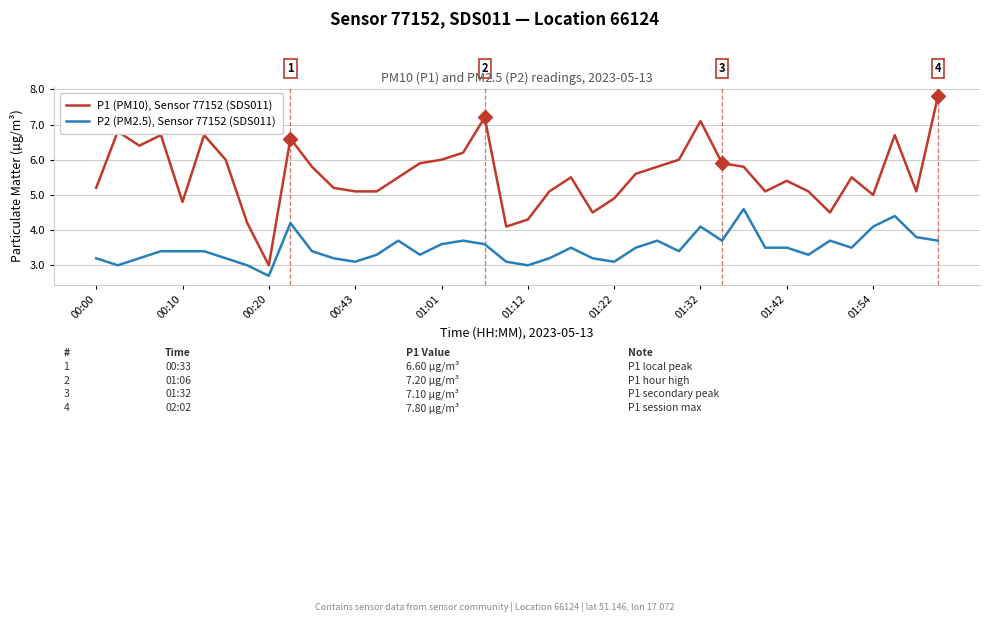

How many series are shown in this chart?

2